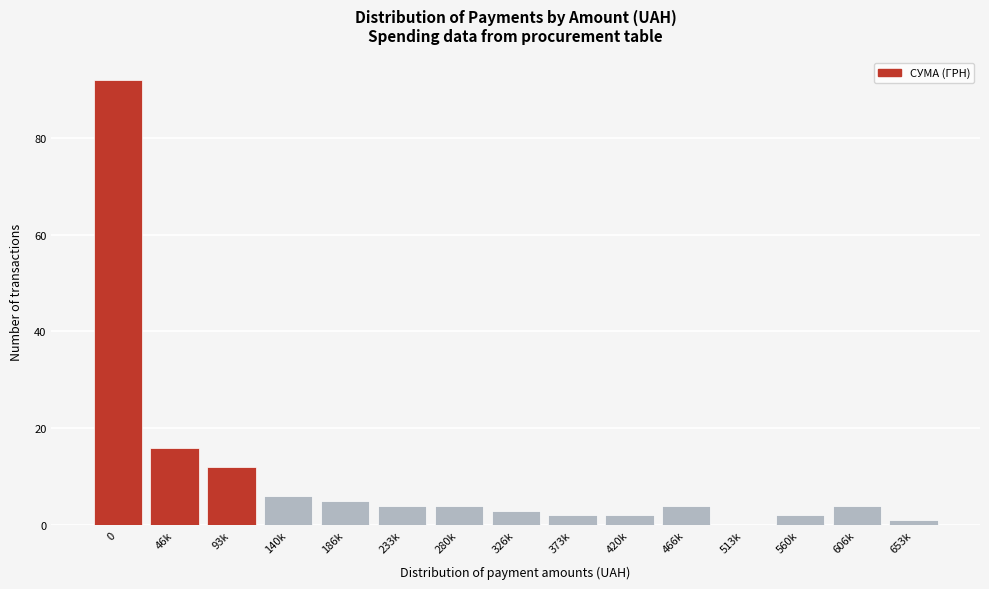

Reading right to left, list all the values displayed in this chart.

653k=1	606k=4	560k=2	513k=0	466k=4	420k=2	373k=2	326k=3	280k=4	233k=4	186k=5	140k=6	93k=12	46k=16	0=92